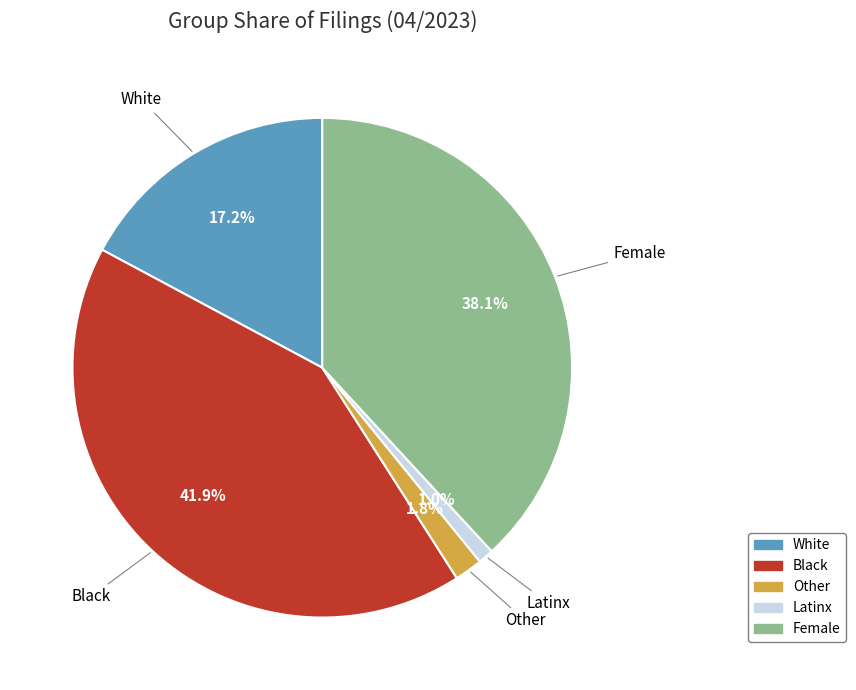

What percentage do White and Latinx together represent?

18.2%